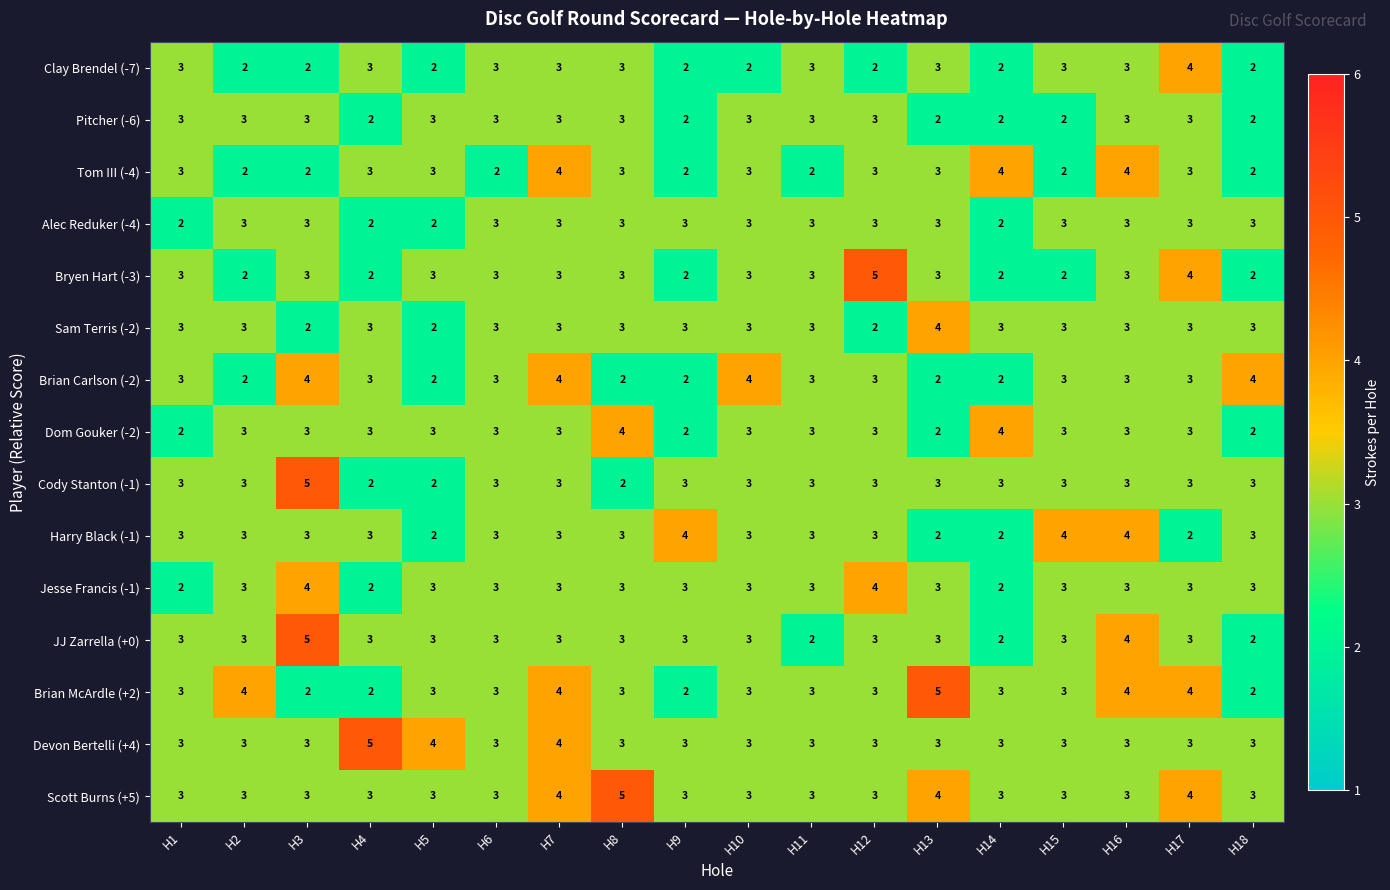

What is the sum of the Cody Stanton (-1) values at H16 and H3?

8